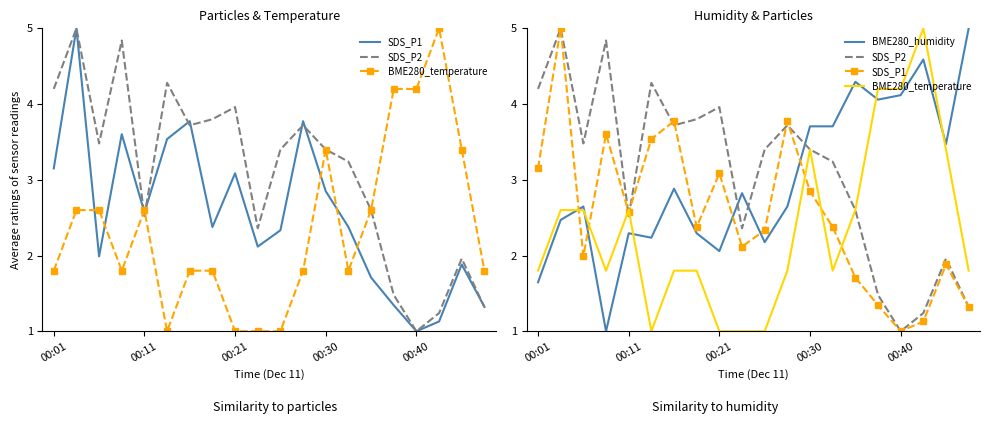

Reading left to right, what are all the values shown in this chart?

SDS_P1: 3.2	5.0	2.0	3.6	2.6	3.5	3.8	2.4	3.1	2.1	2.3	3.8	2.8	2.4	1.7	1.3	1.0	1.1	1.9	1.3
SDS_P2: 4.2	5.0	3.5	4.8	2.5	4.3	3.7	3.8	4.0	2.4	3.4	3.7	3.4	3.2	2.6	1.5	1.0	1.2	2.0	1.3
BME280_temperature: 1.8	2.6	2.6	1.8	2.6	1.0	1.8	1.8	1.0	1.0	1.0	1.8	3.4	1.8	2.6	4.2	4.2	5.0	3.4	1.8
BME280_humidity: 1.6	2.5	2.6	1.0	2.3	2.2	2.9	2.3	2.1	2.8	2.2	2.6	3.7	3.7	4.3	4.1	4.1	4.6	3.5	5.0